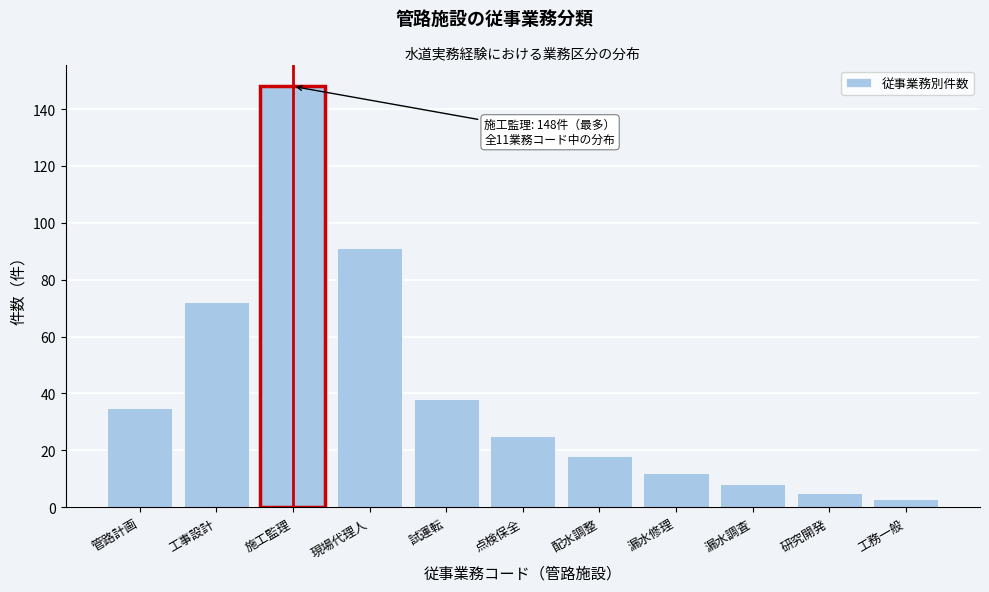

Reading left to right, extract all data points from this chart.

管路計画=35	工事設計=72	施工監理=148	現場代理人=91	試運転=38	点検保全=25	配水調整=18	漏水修理=12	漏水調査=8	研究開発=5	工務一般=3